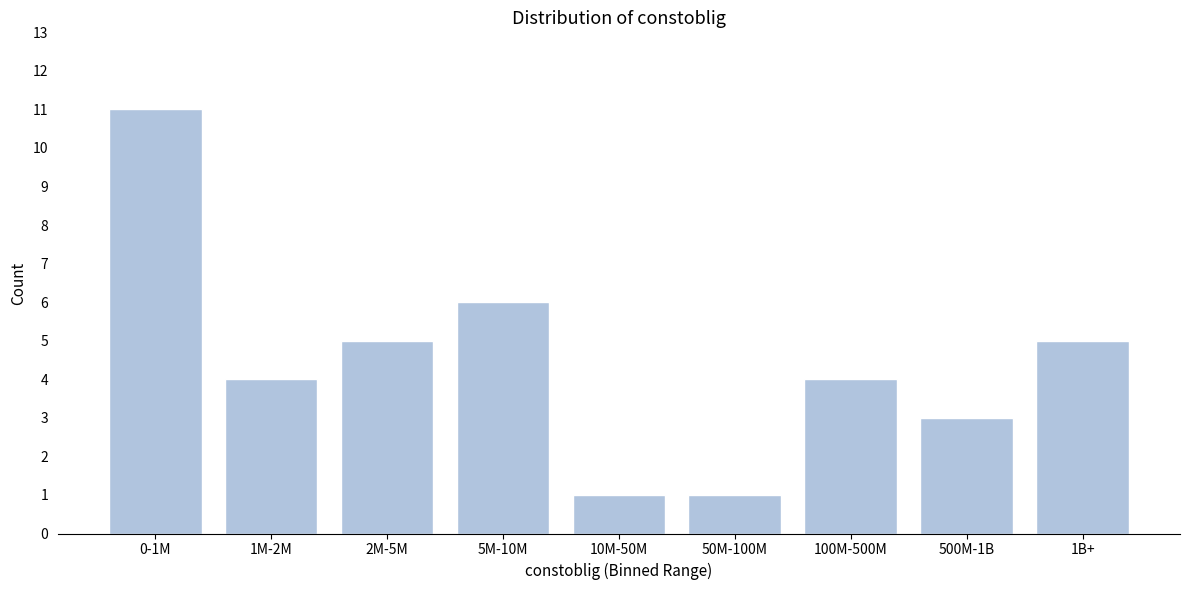

Reading left to right, list all the values displayed in this chart.

0-1M=11	1M-2M=4	2M-5M=5	5M-10M=6	10M-50M=1	50M-100M=1	100M-500M=4	500M-1B=3	1B+=5